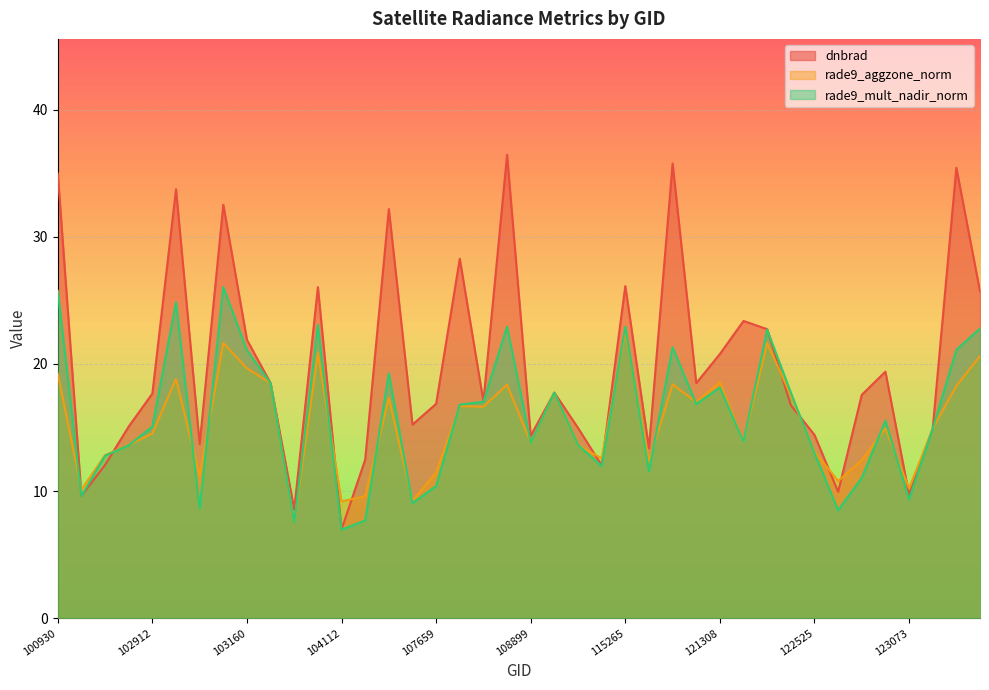

Does the chart display data point markers on the line(s)?

No